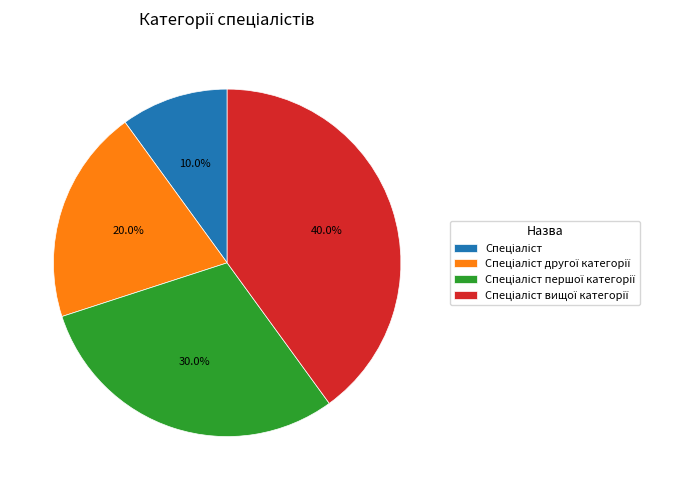

Is there any slice that represents more than half of the pie?

No